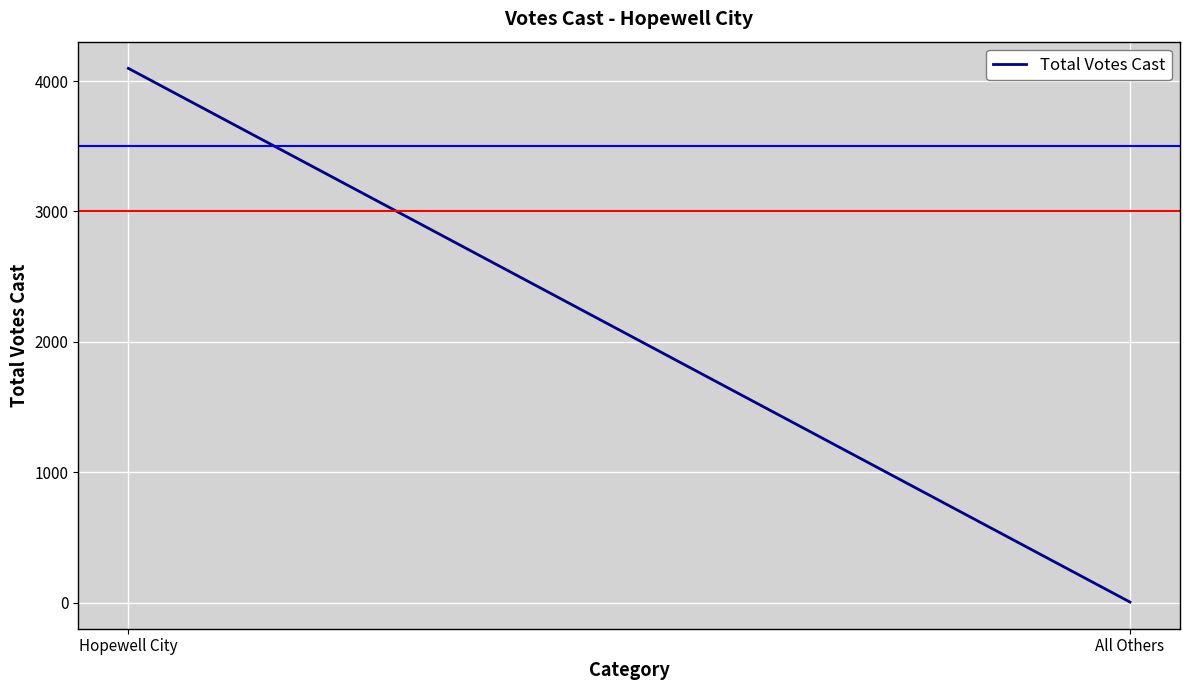

Reading left to right, list all the values displayed in this chart.

Hopewell City=4097	All Others=6